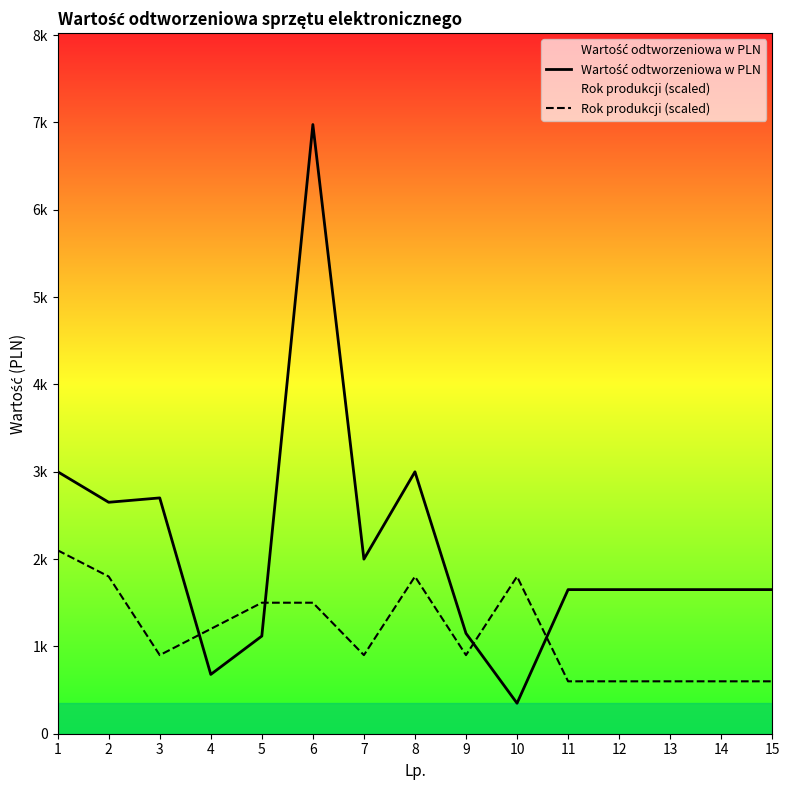

What is the difference between the maximum and minimum values in the Wartość odtworzeniowa w PLN series?

6626.0